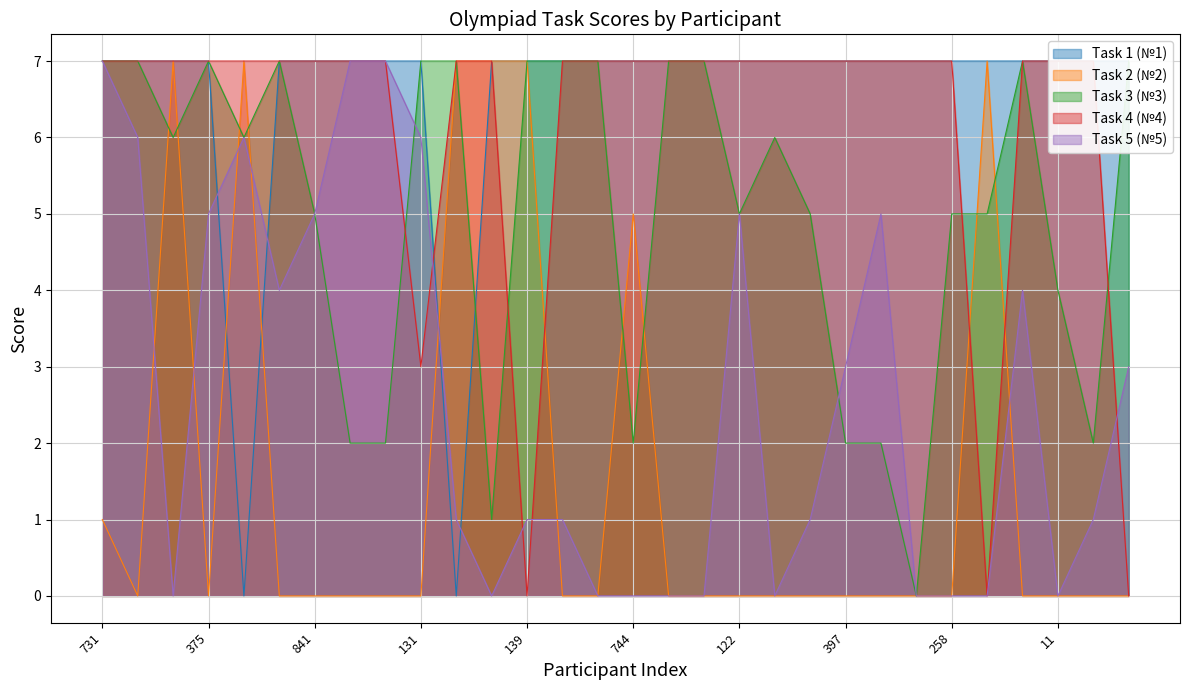

How many lines are shown in the chart?

5